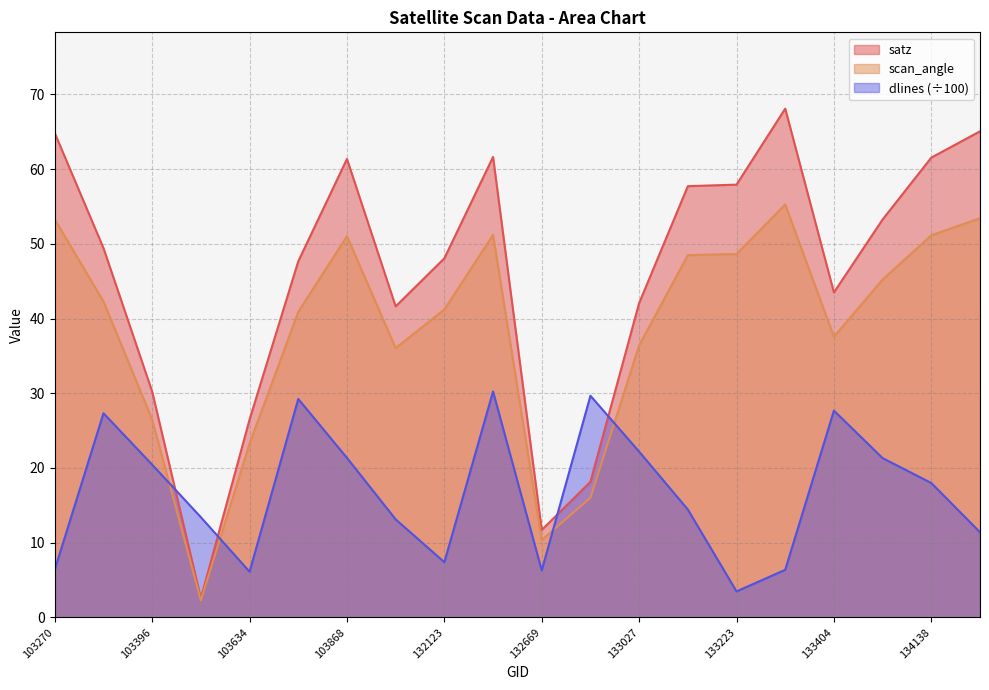

What are all the series names shown in the legend?

satz, scan_angle, dlines (÷100)